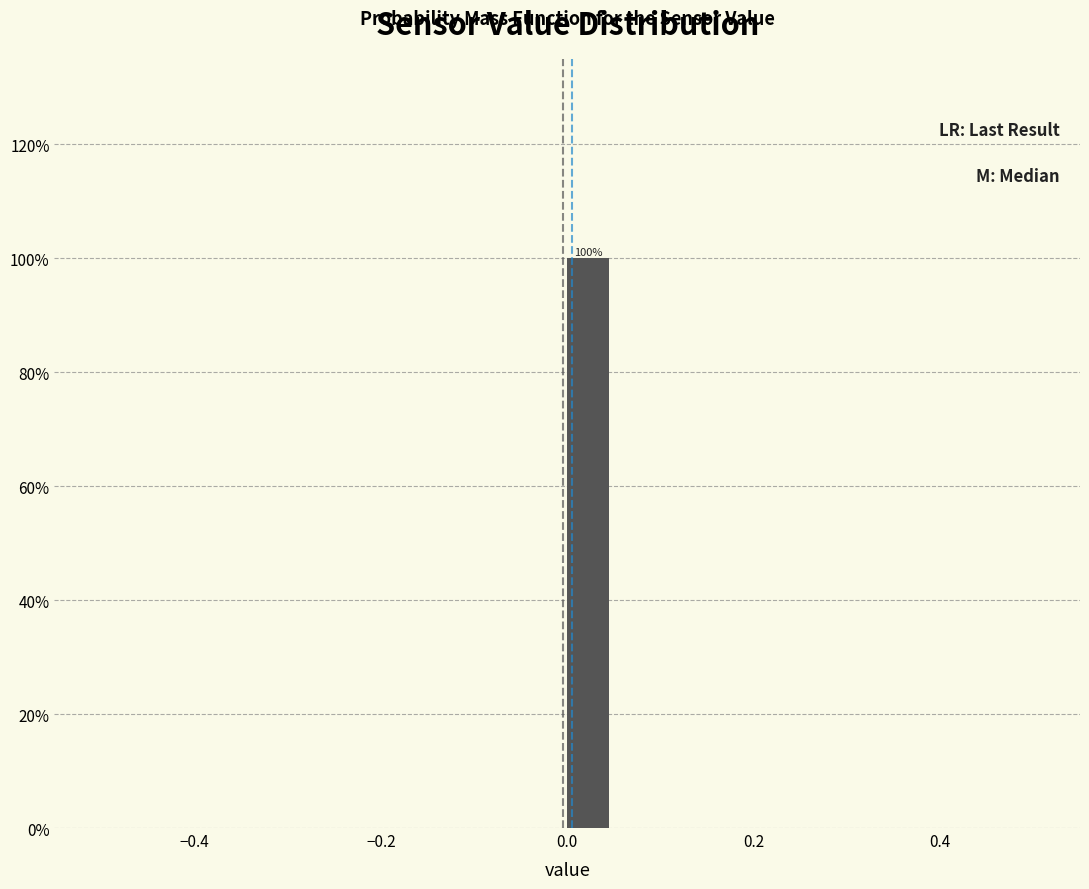

Read against the x-axis, roughly where is the centre of the tallest bar?

0.02